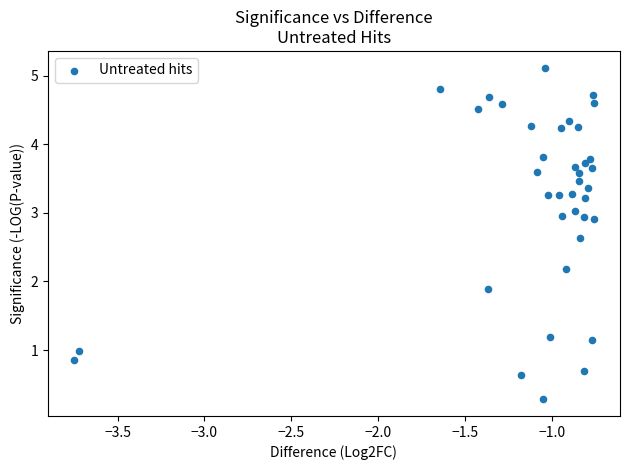

What Y value in the scatter plot is closest to 2?

1.9